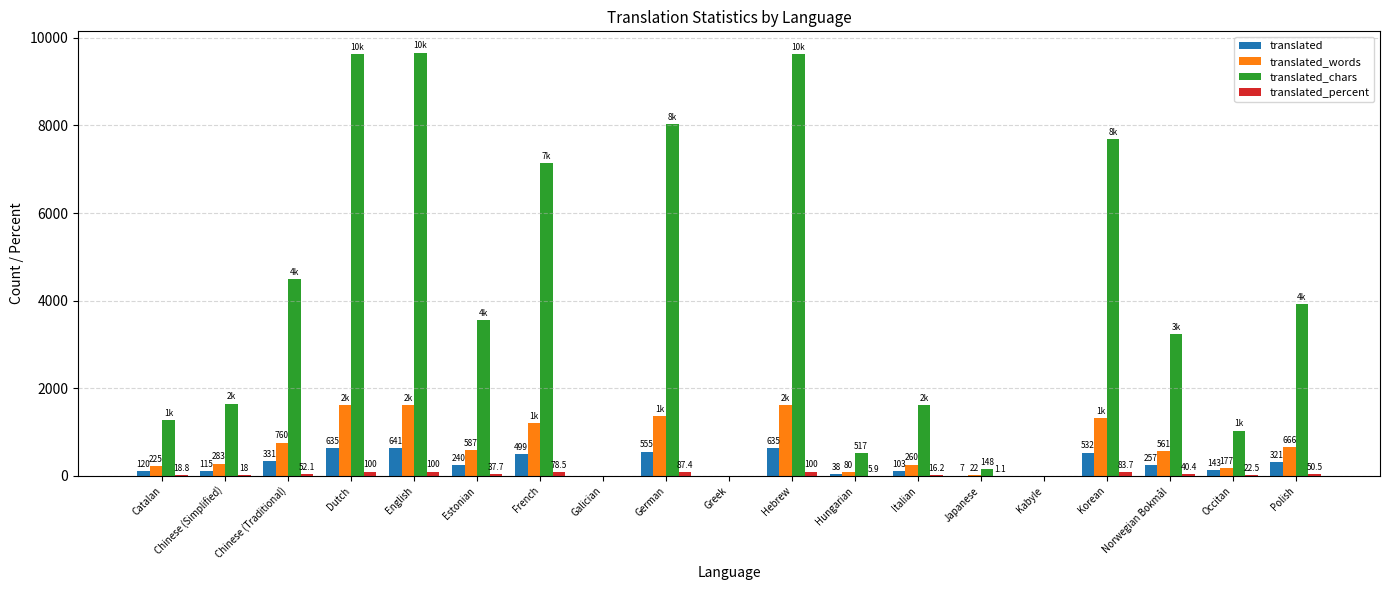

At which category is the sum across all series the highest?

English